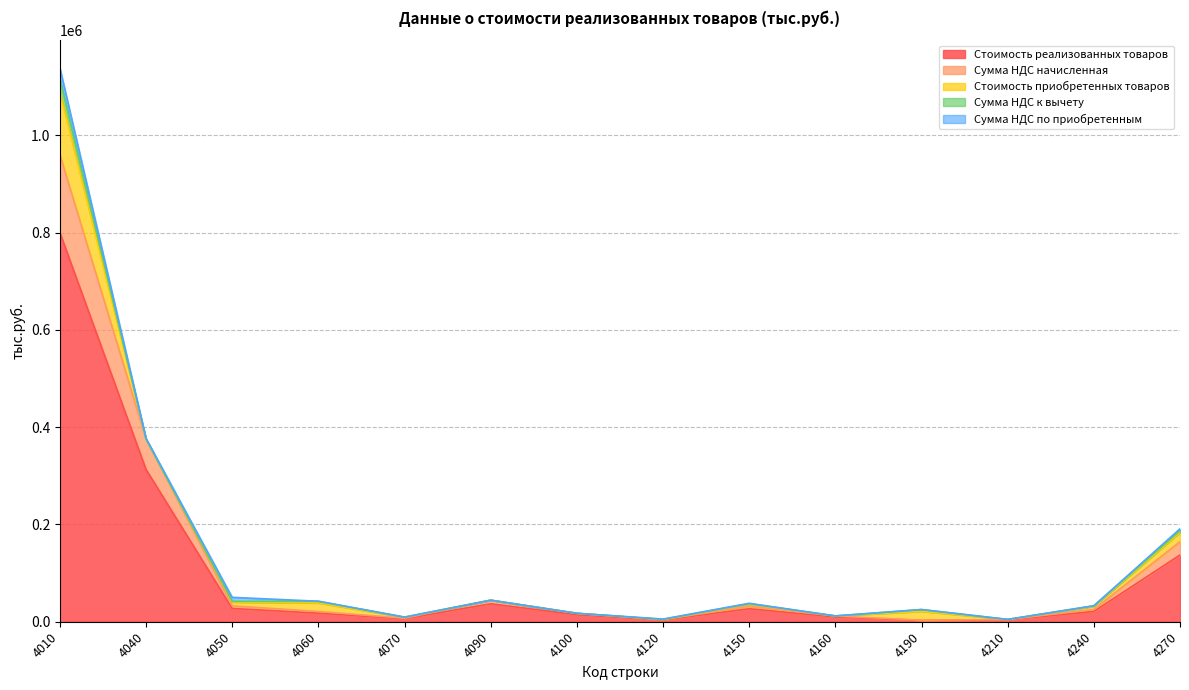

At which label does Стоимость реализованных товаров first exceed 21164?

4010